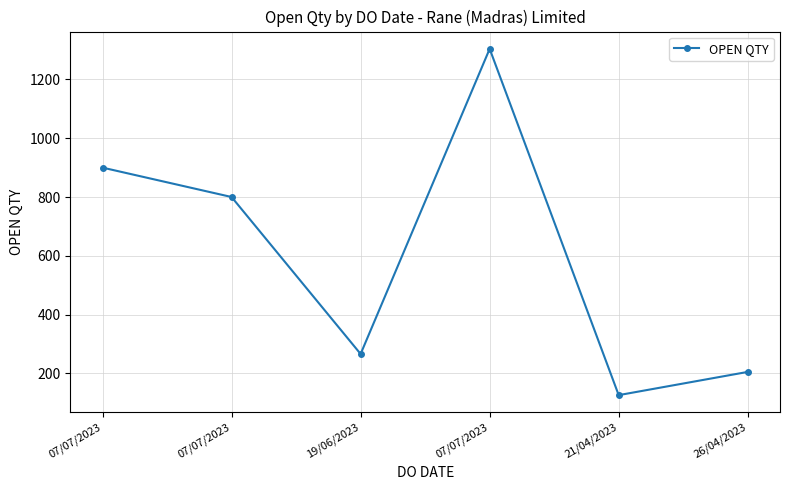

How many data points does each series have?

6